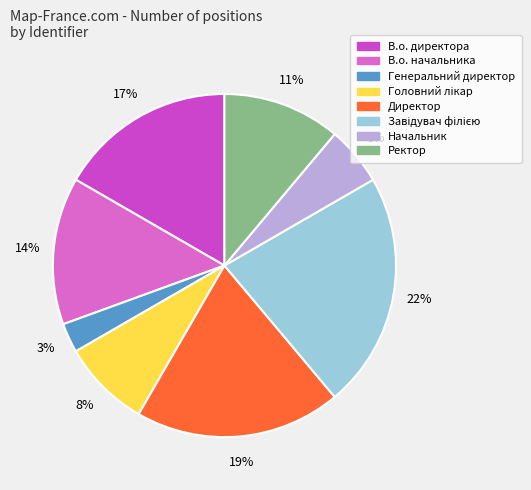

Rank the categories by value from lowest to highest.

Генеральний директор, Начальник, Головний лікар, Ректор, В.о. начальника, В.о. директора, Директор, Завідувач філією